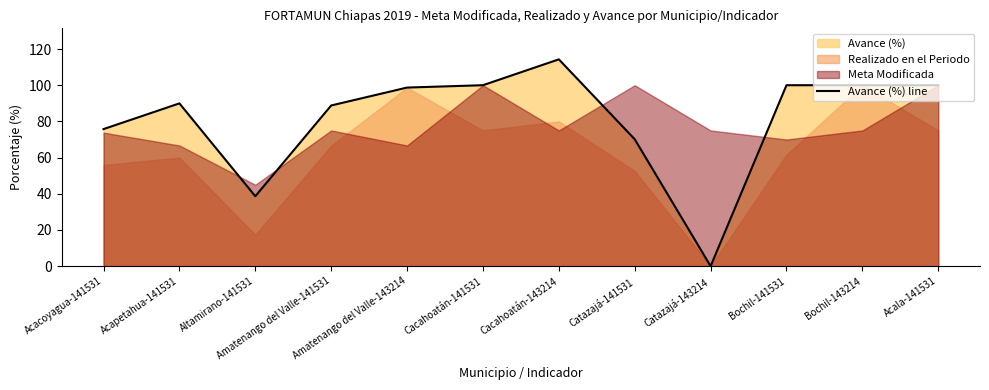

Reading right to left, list all the values displayed in this chart.

Acala-141531=100.0	Bochil-143214=100.0	Bochil-141531=100.0	Catazajá-143214=0.0	Catazajá-141531=70.1	Cacahoatán-143214=114.3	Cacahoatán-141531=100.0	Amatenango del Valle-143214=98.7	Amatenango del Valle-141531=88.8	Altamirano-141531=38.6	Acapetahua-141531=90.0	Acacoyagua-141531=75.8